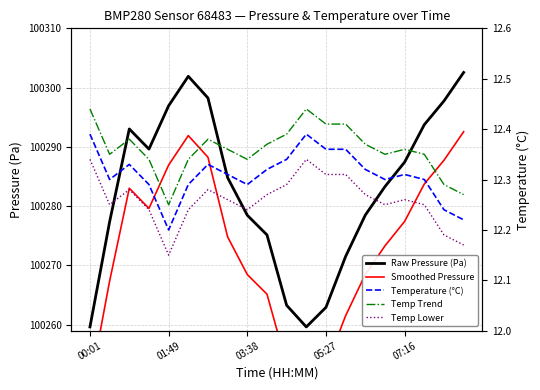

The Temperature (°C) series shows 7.8 at 17. True or false?

False